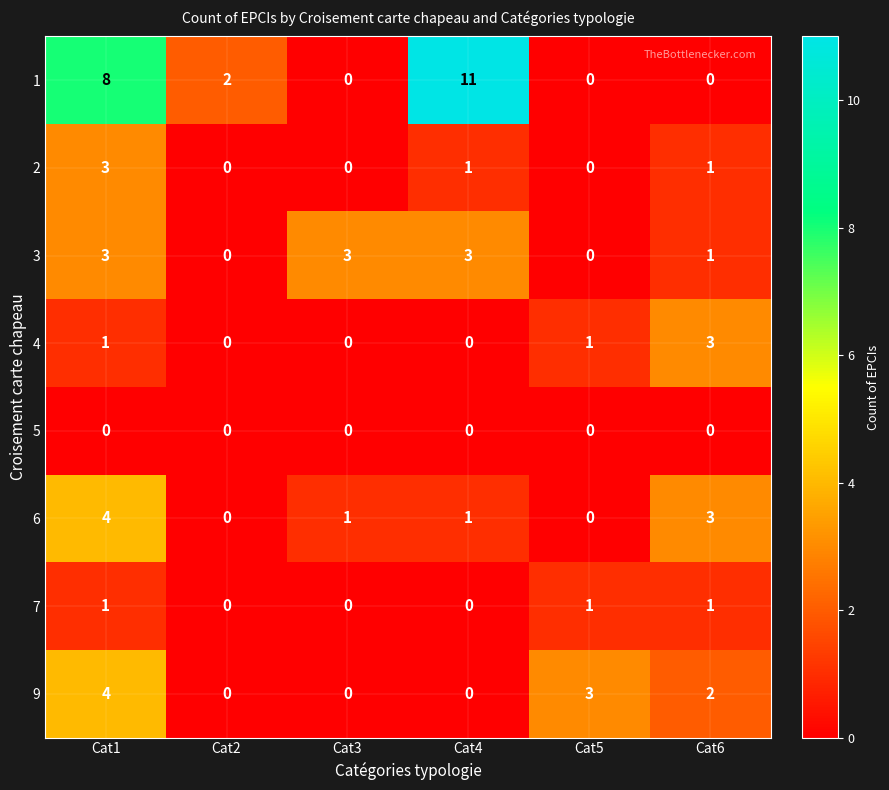

Which category has the highest value in the 4 series?

Cat6